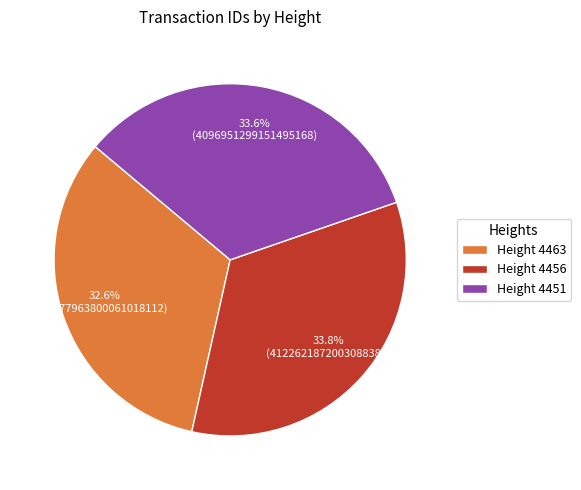

Is Height 4463 the majority of the pie?

No